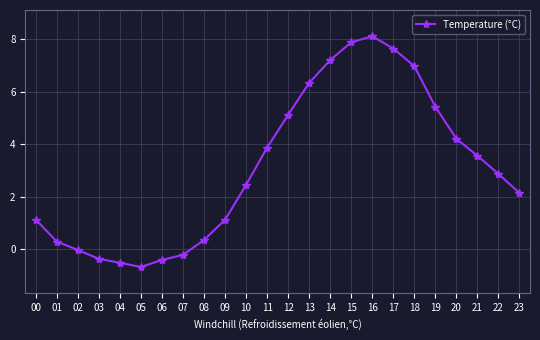

True or false: the data shows 2.9 at 22.

True